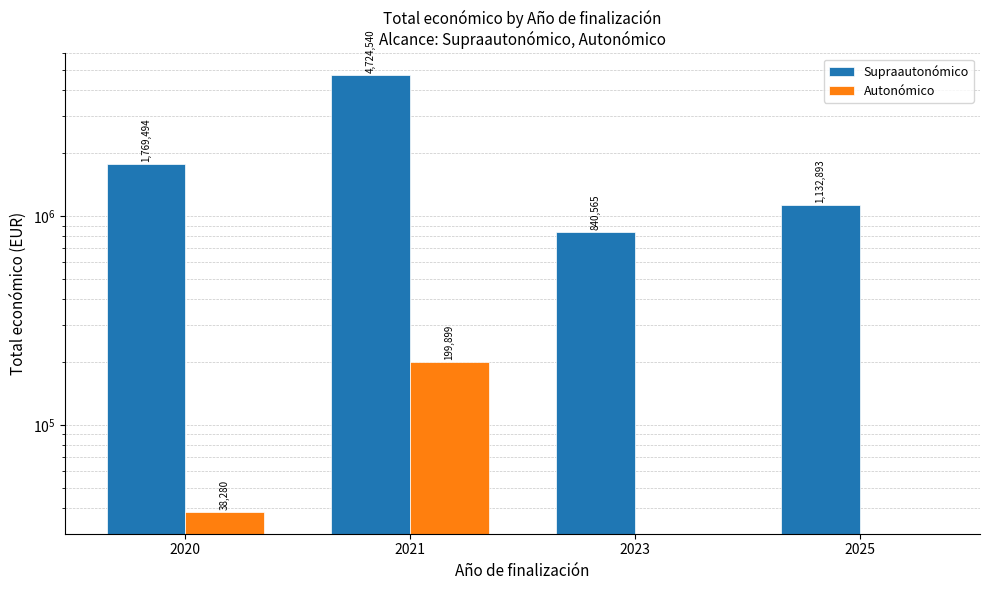

Which series changed the most between 2021 and 2025?

Supraautonómico